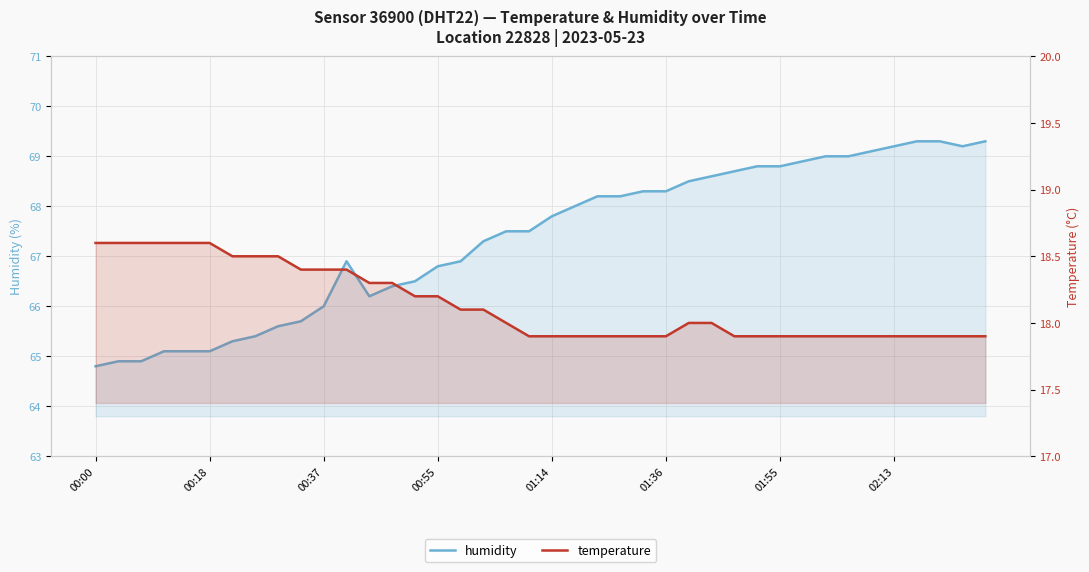

True or false: humidity has a value of 98.9 at 38.

False